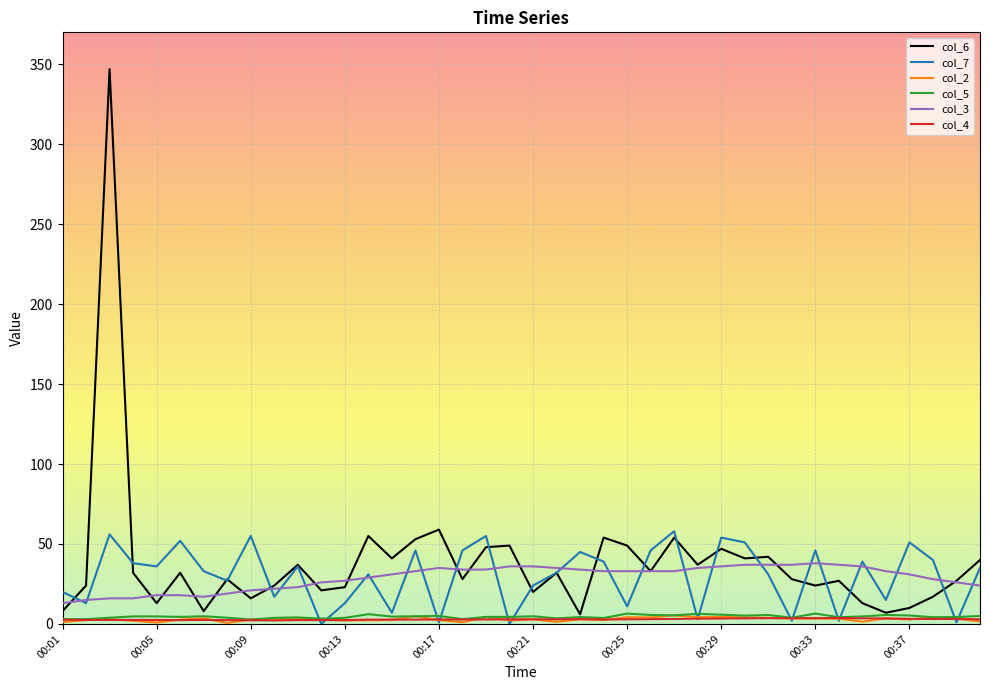

Which series has the largest range (max minus min)?

col_6